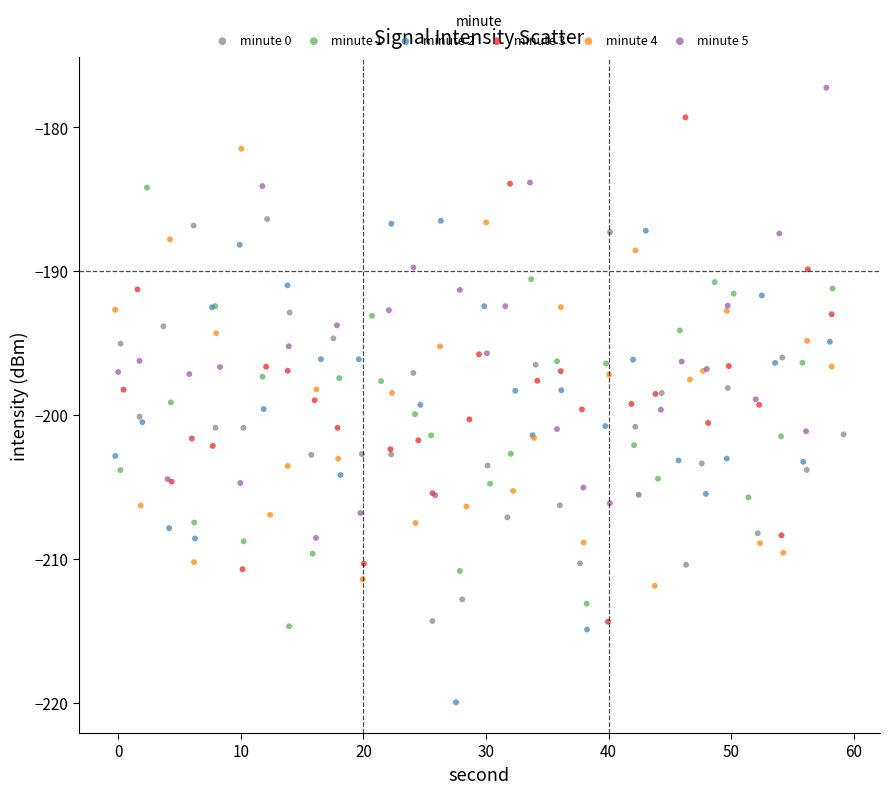

What are all the series names shown in the legend?

minute 0, minute 1, minute 2, minute 3, minute 4, minute 5